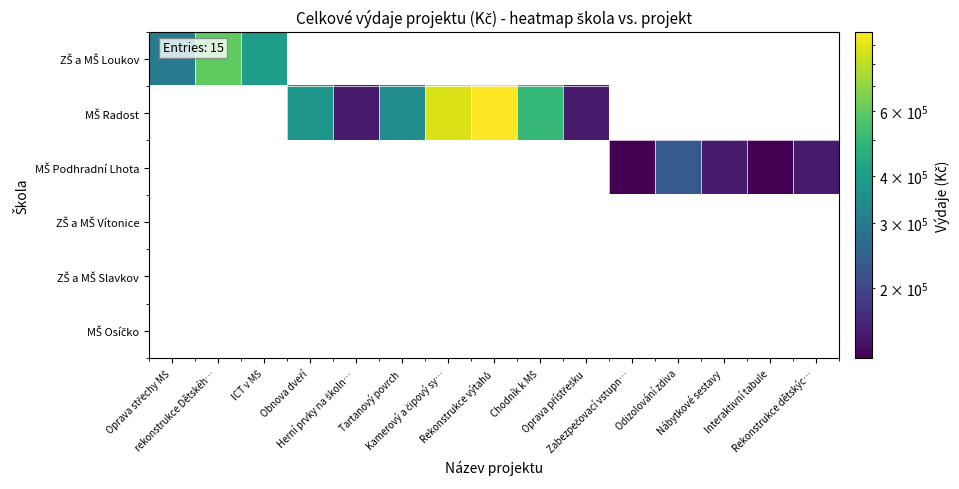

Which category has the highest value across all series?

Rekonstrukce výtahů